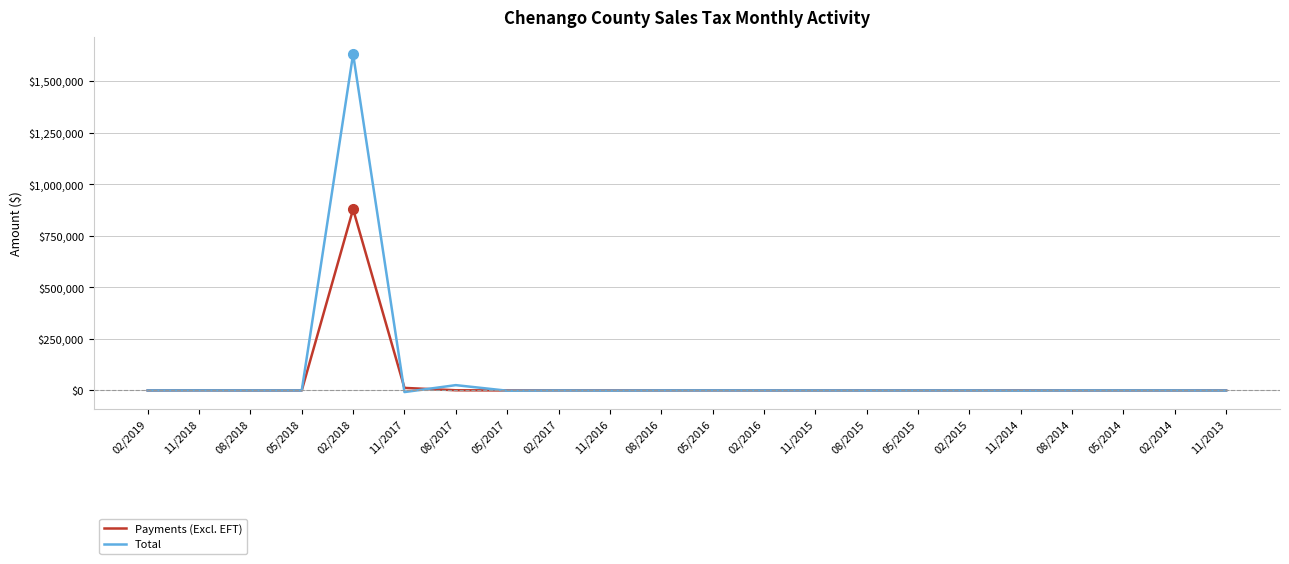

In Total, how many points are lower than both neighbors (excluding endpoints)?

6